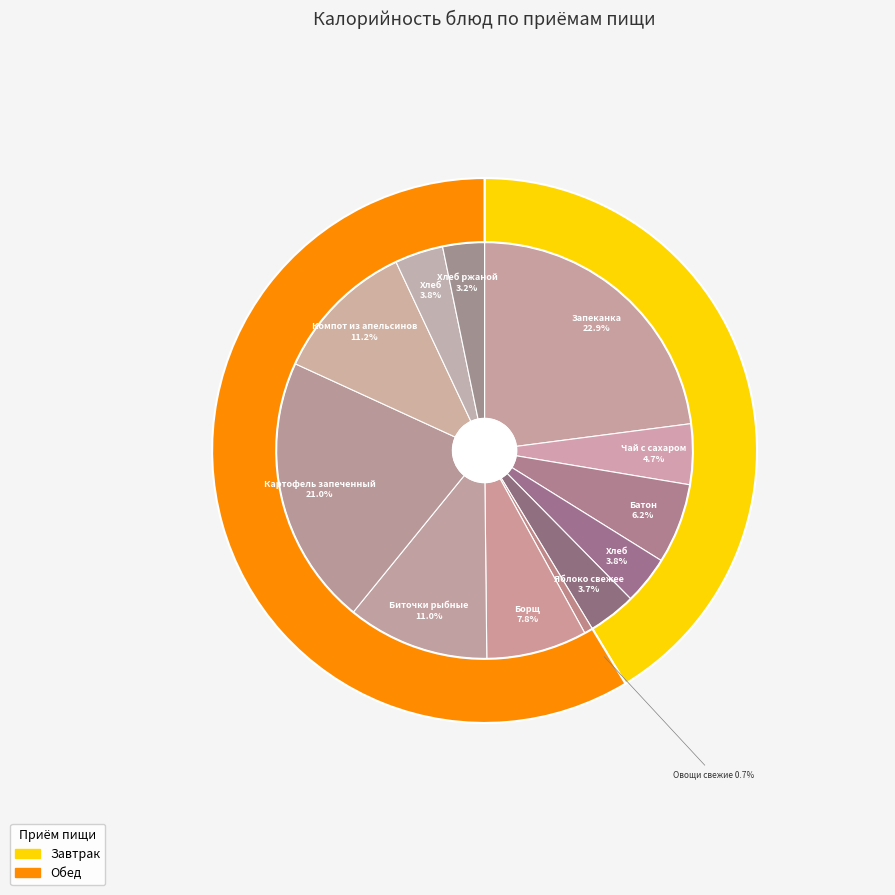

Which slice is the largest?

Запеканка из творога с молоком сгущенным